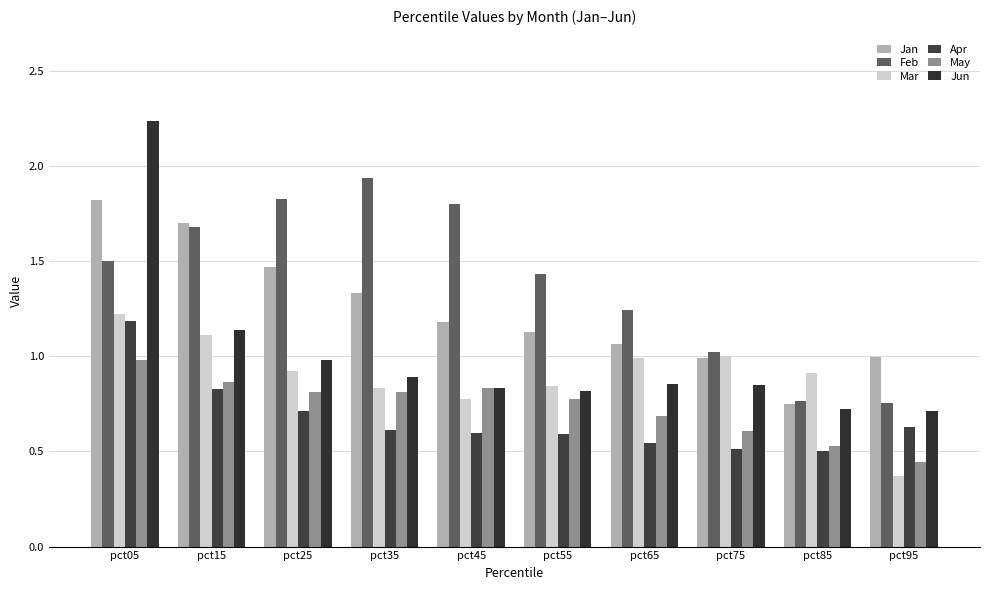

What is the total value across all series at pct25?

6.7